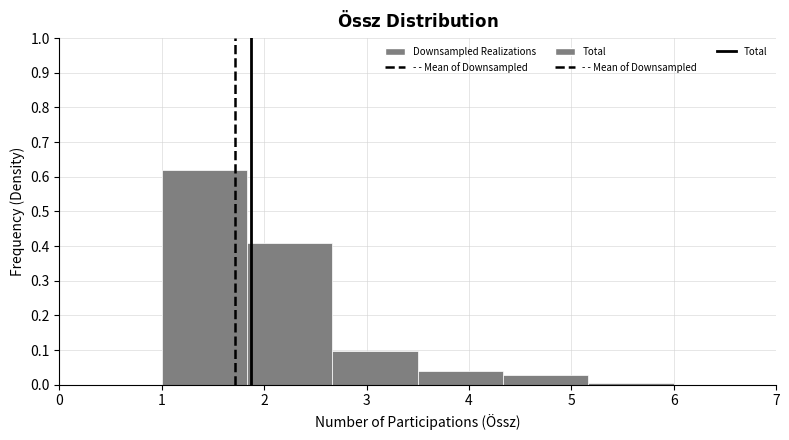

How tall is the bar that spans 3.5 to 4.3 on the x-axis? Neither the bar edges nor the heights are printed on the chart, so give them approximately, as read against the axes.

0.04